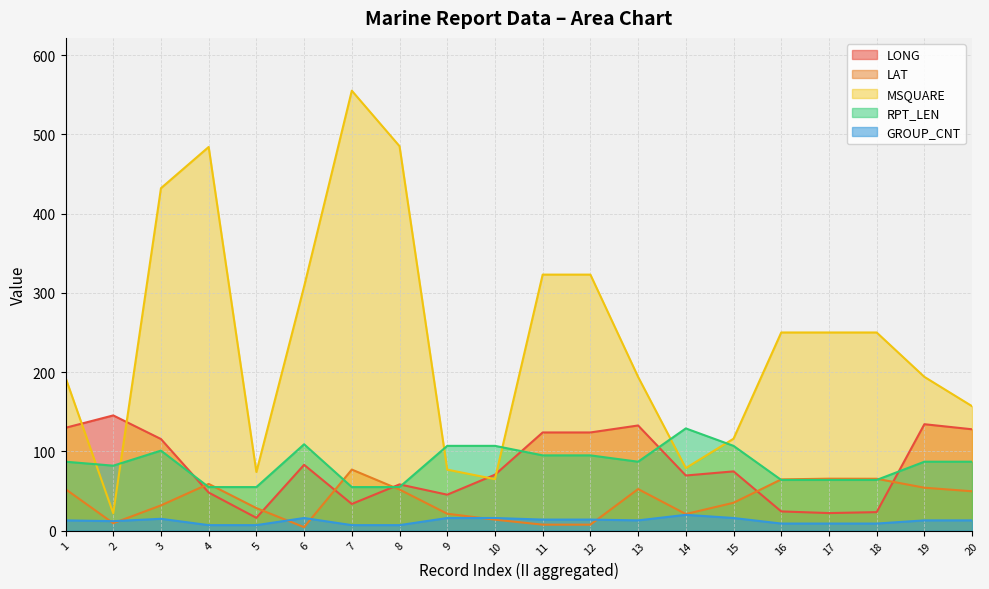

Reading right to left, what are all the values shown in this chart?

LONG: 127.9	134.3	23.4	22.2	24.3	74.8	69.6	132.7	123.9	123.9	70.6	45.4	58.4	33.7	83.1	16.2	48.1	115.6	145.4	129.8
LAT: 49.7	54.2	65.5	65.6	64.7	35.2	21.0	52.5	7.6	7.6	13.9	21.4	51.9	77.1	4.4	28.5	59.0	31.9	9.4	52.4
MSQUARE: 157.0	194.0	250.0	250.0	250.0	116.0	79.0	194.0	323.0	323.0	65.0	77.0	485.0	555.0	308.0	74.0	484.0	432.0	22.0	193.0
RPT_LEN: 87.0	87.0	64.0	64.0	64.0	107.0	129.0	87.0	95.0	95.0	107.0	107.0	55.0	55.0	109.0	55.0	55.0	101.0	82.0	87.0
GROUP_CNT: 13.0	13.0	9.0	9.0	9.0	16.0	20.0	13.0	14.0	14.0	16.0	16.0	7.0	7.0	16.0	7.0	7.0	15.0	12.0	13.0